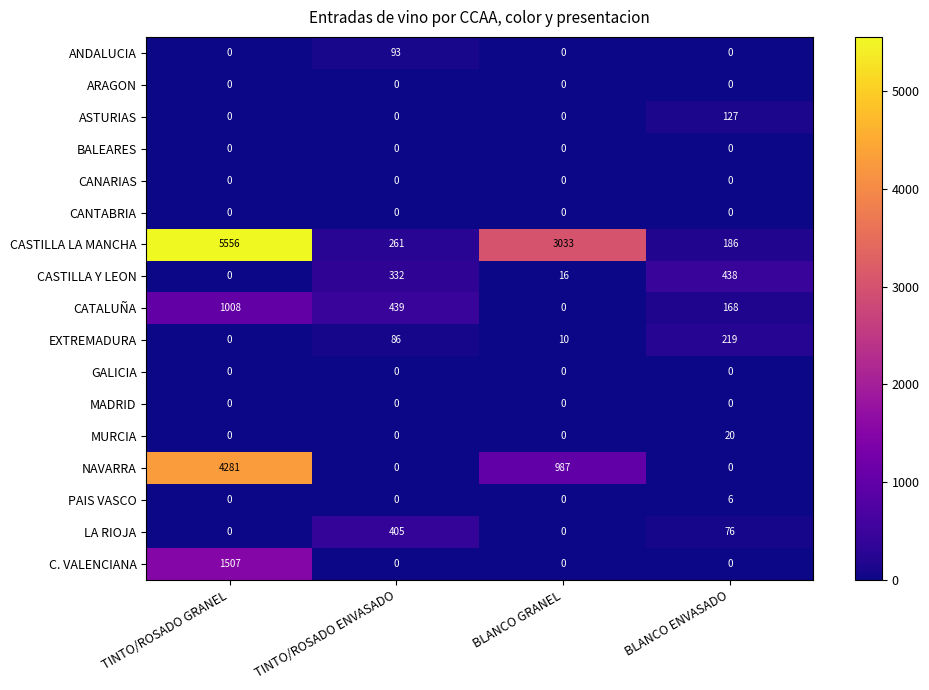

Rank the categories by CASTILLA Y LEON value from highest to lowest.

BLANCO ENVASADO, TINTO/ROSADO ENVASADO, BLANCO GRANEL, TINTO/ROSADO GRANEL